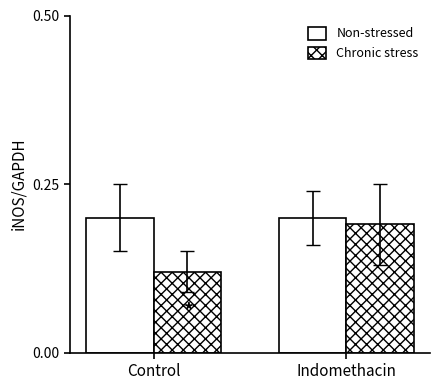

What is the average value of the Non-stressed series?

0.2